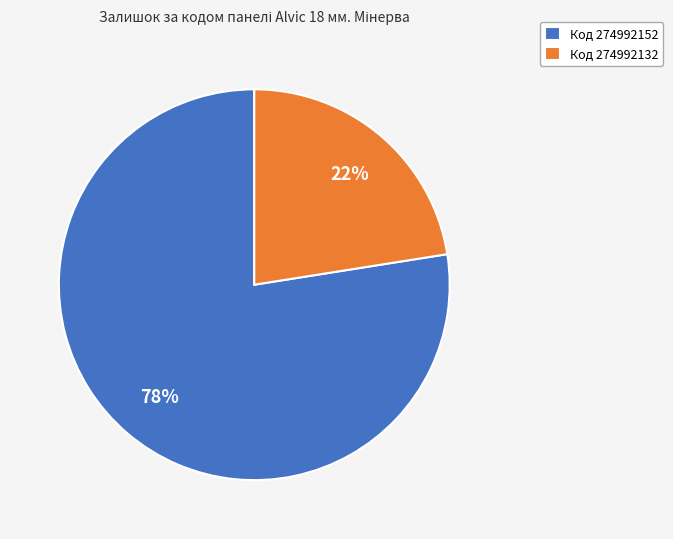

Rank the categories by value from highest to lowest.

Код 274992152, Код 274992132